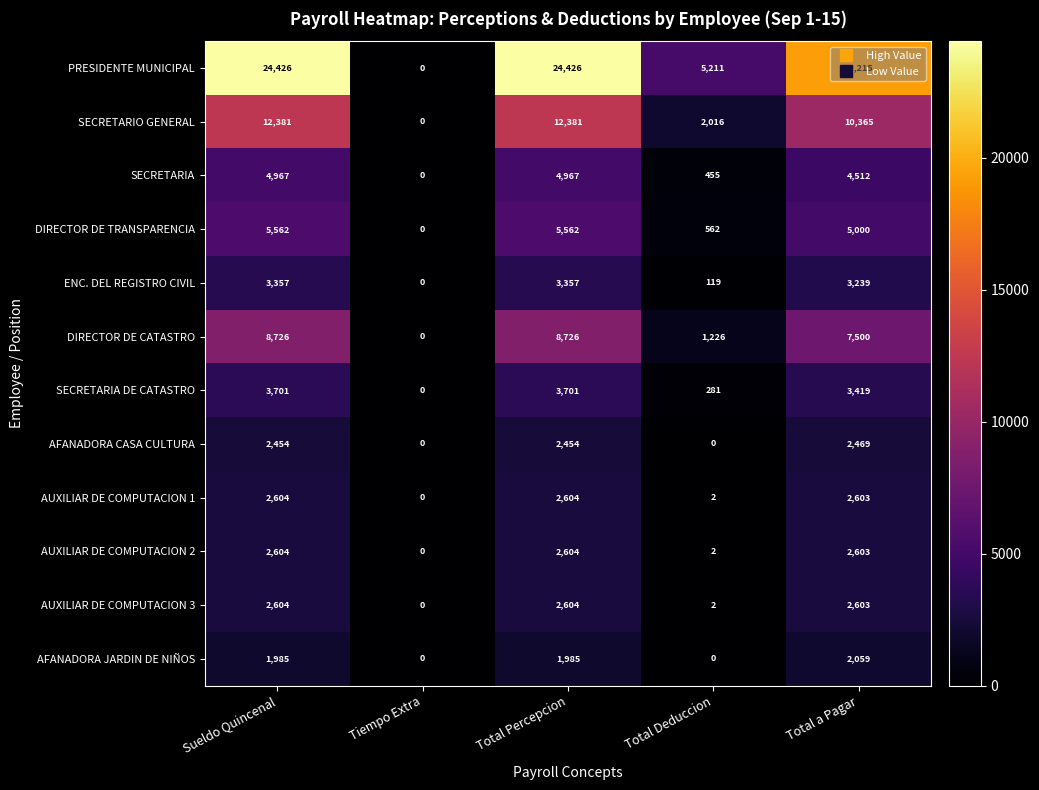

How many data points does each series have?

5